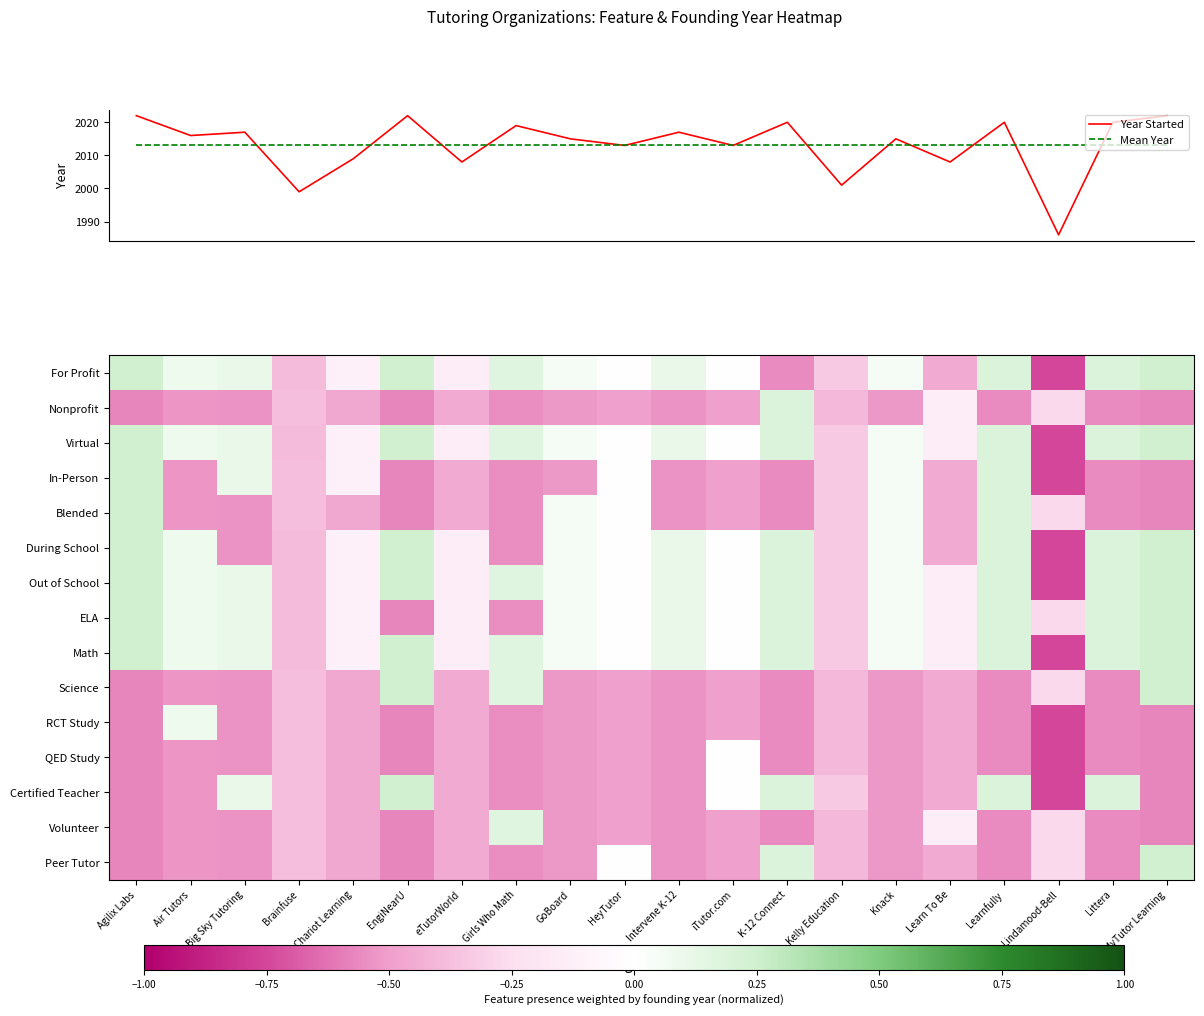

Reading left to right, list all the values displayed in this chart.

Year Started: 2022.0	2016.0	2017.0	1999.0	2009.0	2022.0	2008.0	2019.0	2015.0	2013.0	2017.0	2013.0	2020.0	2001.0	2015.0	2008.0	2020.0	1986.0	2020.0	2022.0
Mean Year: 2013.1	2013.1	2013.1	2013.1	2013.1	2013.1	2013.1	2013.1	2013.1	2013.1	2013.1	2013.1	2013.1	2013.1	2013.1	2013.1	2013.1	2013.1	2013.1	2013.1
For Profit: 0.2	0.1	0.1	-0.4	-0.1	0.2	-0.1	0.2	0.1	-0.0	0.1	-0.0	-0.6	-0.3	0.1	-0.5	0.2	-0.8	0.2	0.2
Nonprofit: -0.6	-0.5	-0.5	-0.4	-0.5	-0.6	-0.5	-0.5	-0.5	-0.5	-0.5	-0.5	0.2	-0.4	-0.5	-0.1	-0.6	-0.3	-0.6	-0.6
Virtual: 0.2	0.1	0.1	-0.4	-0.1	0.2	-0.1	0.2	0.1	-0.0	0.1	-0.0	0.2	-0.3	0.1	-0.1	0.2	-0.8	0.2	0.2
In-Person: 0.2	-0.5	0.1	-0.4	-0.1	-0.6	-0.5	-0.5	-0.5	-0.0	-0.5	-0.5	-0.6	-0.3	0.1	-0.5	0.2	-0.8	-0.6	-0.6
Blended: 0.2	-0.5	-0.5	-0.4	-0.5	-0.6	-0.5	-0.5	0.1	-0.0	-0.5	-0.5	-0.6	-0.3	0.1	-0.5	0.2	-0.3	-0.6	-0.6
During School: 0.2	0.1	-0.5	-0.4	-0.1	0.2	-0.1	-0.5	0.1	-0.0	0.1	-0.0	0.2	-0.3	0.1	-0.5	0.2	-0.8	0.2	0.2
Out of School: 0.2	0.1	0.1	-0.4	-0.1	0.2	-0.1	0.2	0.1	-0.0	0.1	-0.0	0.2	-0.3	0.1	-0.1	0.2	-0.8	0.2	0.2
ELA: 0.2	0.1	0.1	-0.4	-0.1	-0.6	-0.1	-0.5	0.1	-0.0	0.1	-0.0	0.2	-0.3	0.1	-0.1	0.2	-0.3	0.2	0.2
Math: 0.2	0.1	0.1	-0.4	-0.1	0.2	-0.1	0.2	0.1	-0.0	0.1	-0.0	0.2	-0.3	0.1	-0.1	0.2	-0.8	0.2	0.2
Science: -0.6	-0.5	-0.5	-0.4	-0.5	0.2	-0.5	0.2	-0.5	-0.5	-0.5	-0.5	-0.6	-0.4	-0.5	-0.5	-0.6	-0.3	-0.6	0.2
RCT Study: -0.6	0.1	-0.5	-0.4	-0.5	-0.6	-0.5	-0.5	-0.5	-0.5	-0.5	-0.5	-0.6	-0.4	-0.5	-0.5	-0.6	-0.8	-0.6	-0.6
QED Study: -0.6	-0.5	-0.5	-0.4	-0.5	-0.6	-0.5	-0.5	-0.5	-0.5	-0.5	-0.0	-0.6	-0.4	-0.5	-0.5	-0.6	-0.8	-0.6	-0.6
Certified Teacher: -0.6	-0.5	0.1	-0.4	-0.5	0.2	-0.5	-0.5	-0.5	-0.5	-0.5	-0.0	0.2	-0.3	-0.5	-0.5	0.2	-0.8	0.2	-0.6
Volunteer: -0.6	-0.5	-0.5	-0.4	-0.5	-0.6	-0.5	0.2	-0.5	-0.5	-0.5	-0.5	-0.6	-0.4	-0.5	-0.1	-0.6	-0.3	-0.6	-0.6
Peer Tutor: -0.6	-0.5	-0.5	-0.4	-0.5	-0.6	-0.5	-0.5	-0.5	-0.0	-0.5	-0.5	0.2	-0.4	-0.5	-0.5	-0.6	-0.3	-0.6	0.2